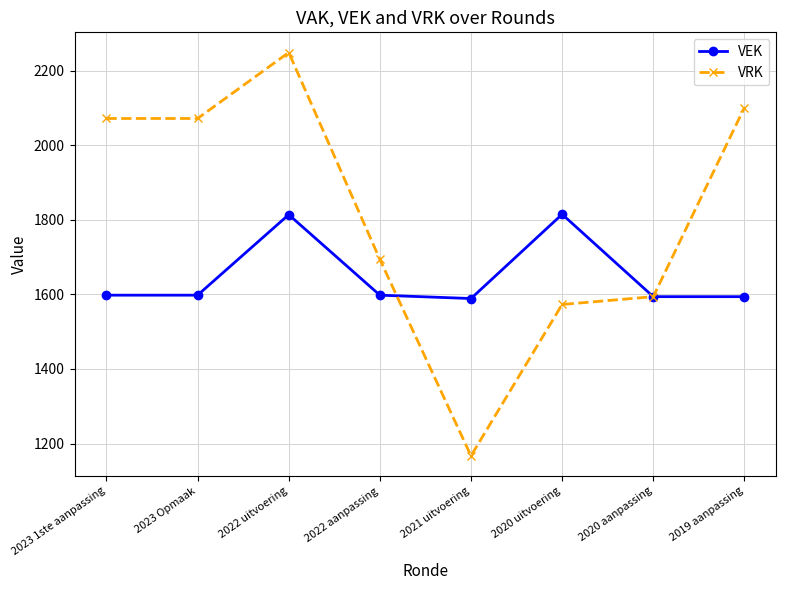

What are all the series names shown in the legend?

VEK, VRK